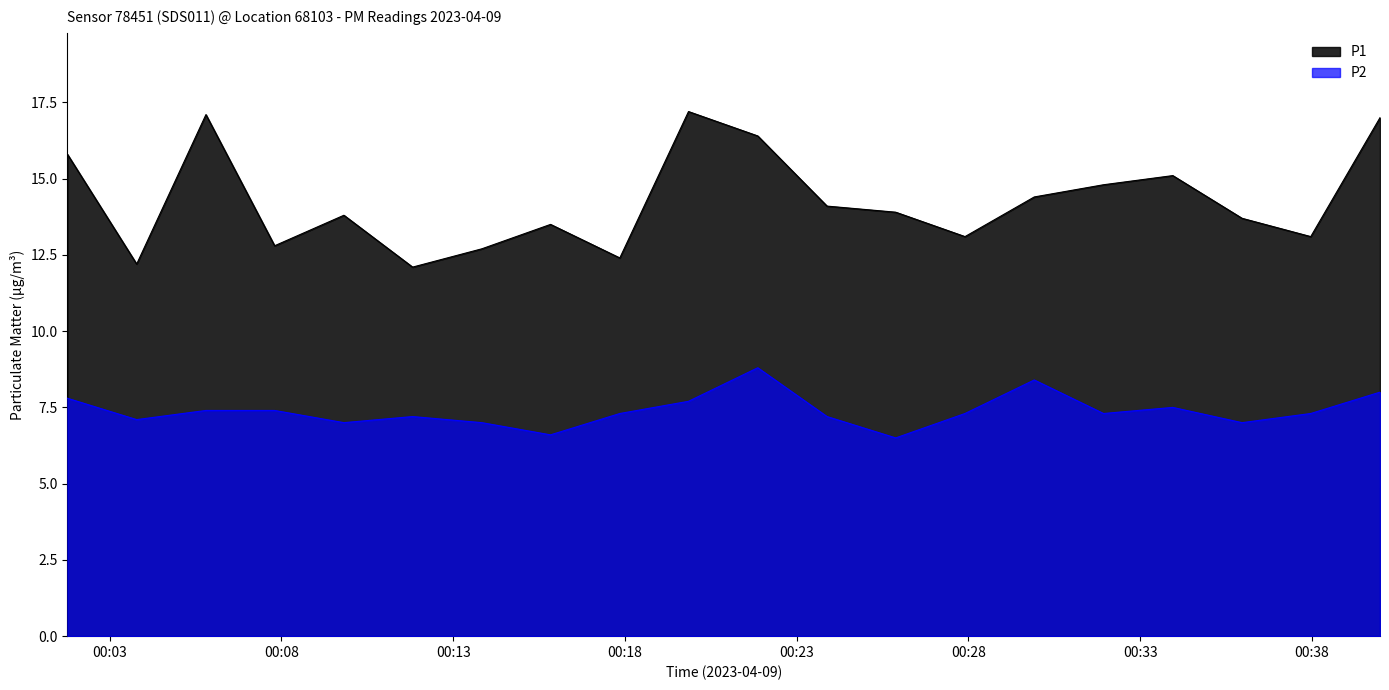

True or false: P2 and P1 intersect in this chart.

False